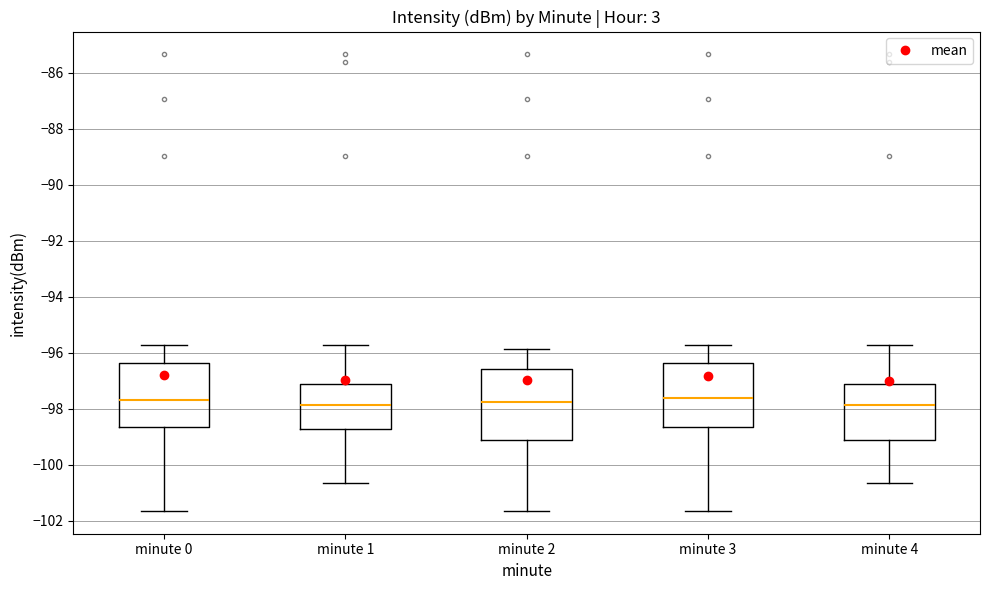

Reading left to right, read every box against the y-axis: the position of its median line, the range the box covers, and the ends of its whiskers. The values are not printed on the chart, so give them approximately, as read against the axis.

minute 0: median -97.6, box -98.6 to -96.4, whiskers -101.6 to -95.8
minute 1: median -97.8, box -98.8 to -97.2, whiskers -100.6 to -95.8
minute 2: median -97.8, box -99.2 to -96.6, whiskers -101.6 to -95.8
minute 3: median -97.6, box -98.6 to -96.4, whiskers -101.6 to -95.8
minute 4: median -97.8, box -99.2 to -97.2, whiskers -100.6 to -95.8